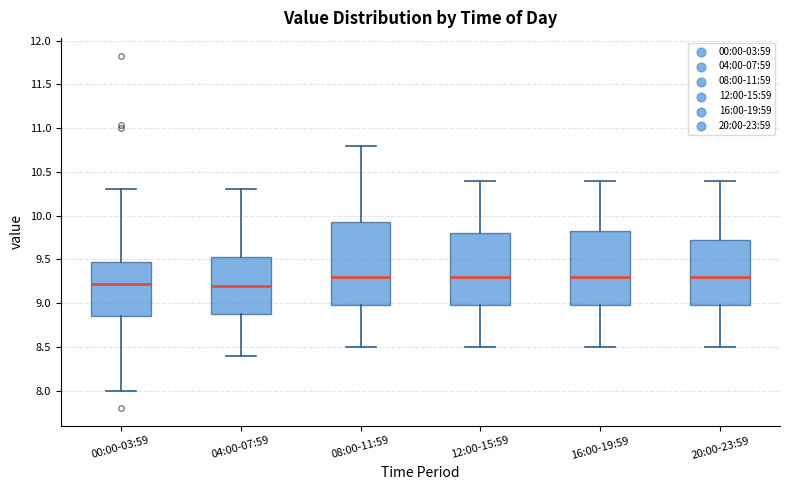

Where does the median line of the box for 04:00-07:59 sit on the y-axis? The values are not printed on the chart, so give them approximately, as read against the axis.

9.20